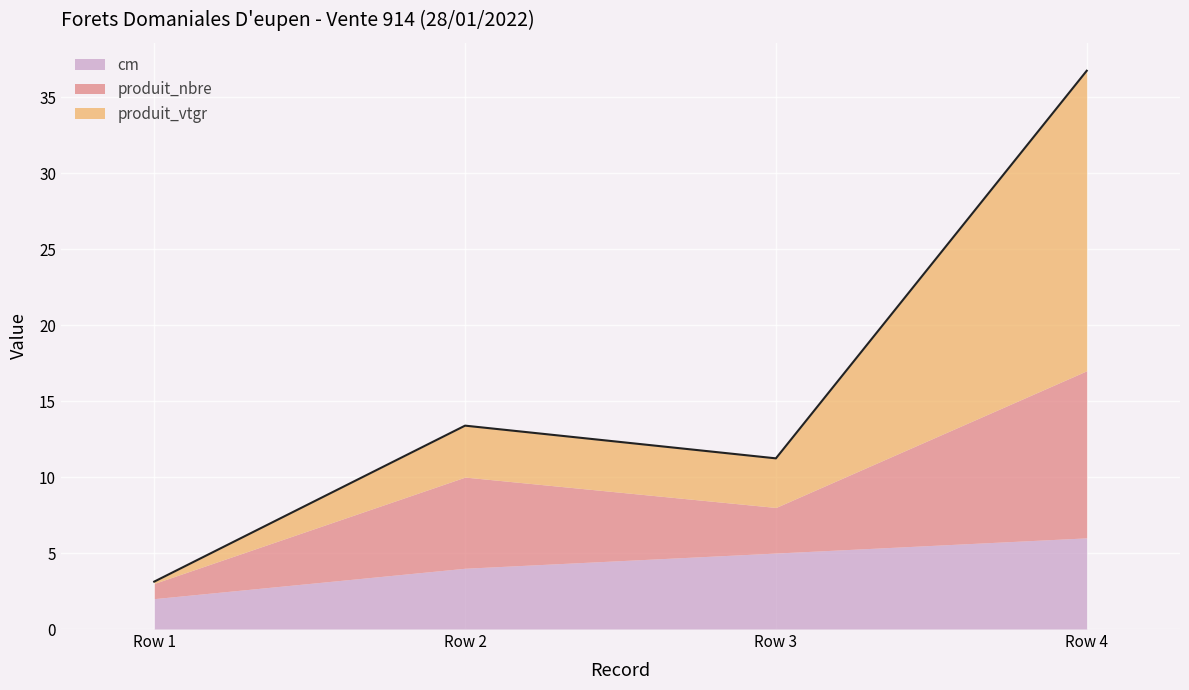

What is the value of the cm point at the 4th from the left?

6.0